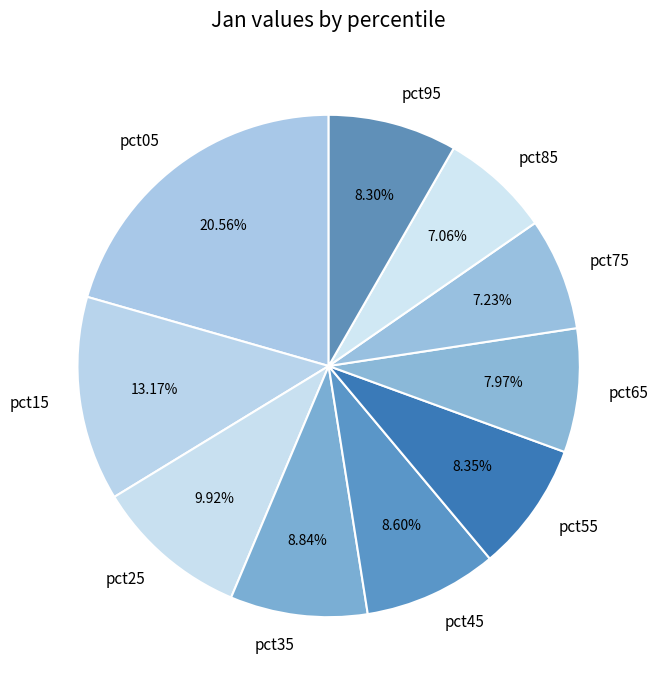

What is the total percentage of pct55 and pct85?

15.4%